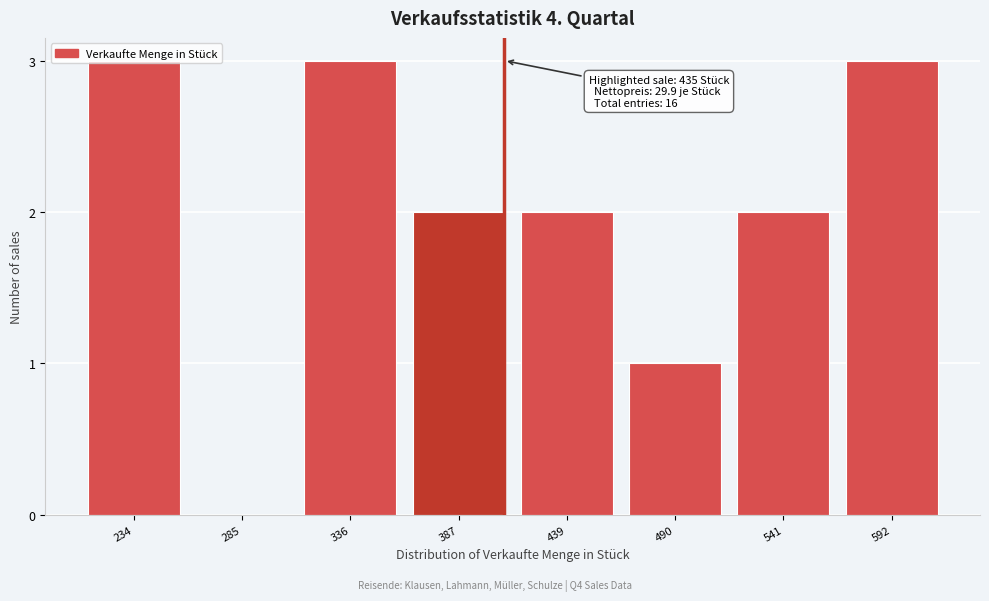

The value at 234 is 3. True or false?

True